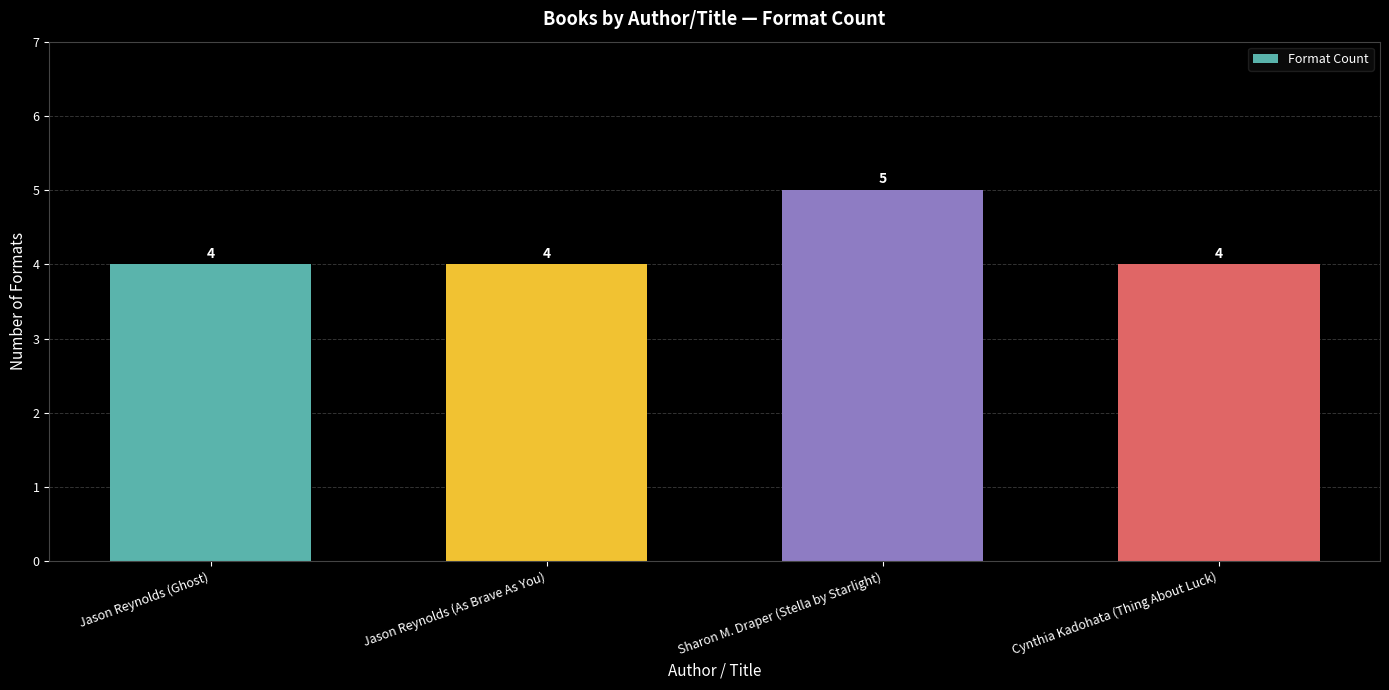

Reading left to right, list all the values displayed in this chart.

4	4	5	4